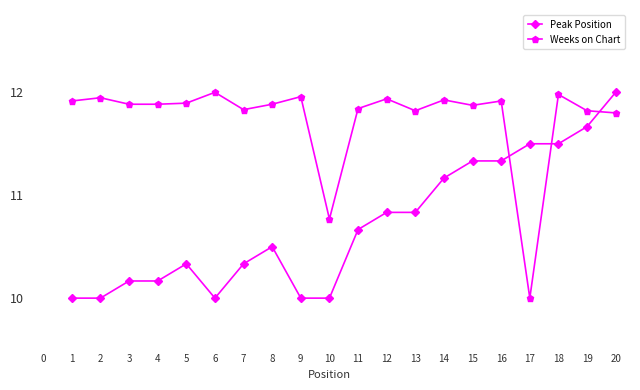

What are all the series names shown in the legend?

Peak Position, Weeks on Chart